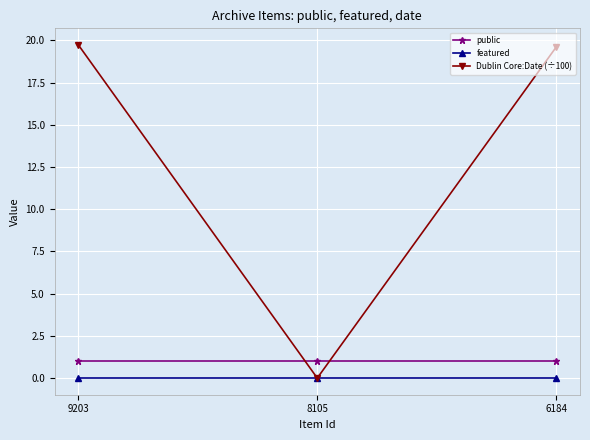

What is the maximum value shown in the chart?

19.7